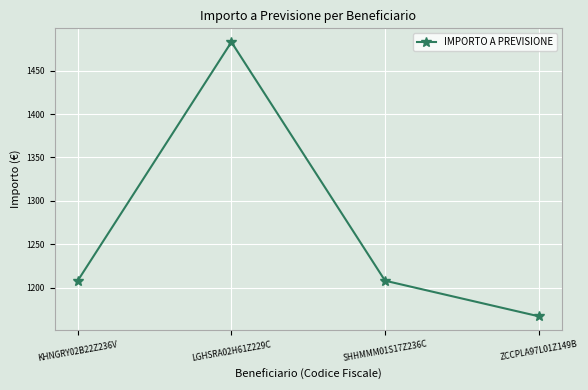

How many points are higher than both their immediate neighbors (excluding endpoints)?

1